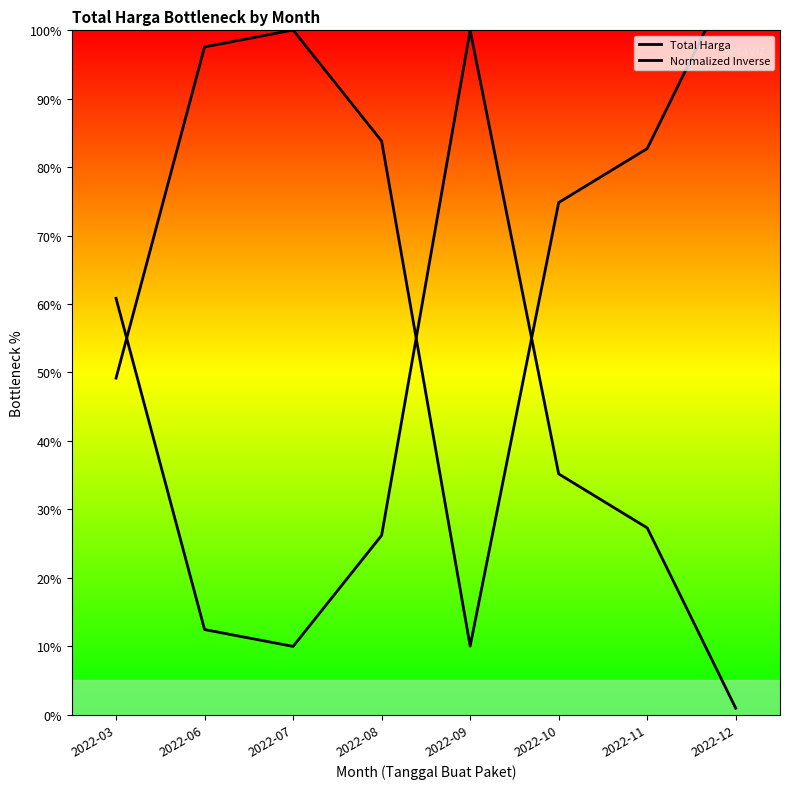

True or false: Total Harga has more than 1 interior local peaks.

False